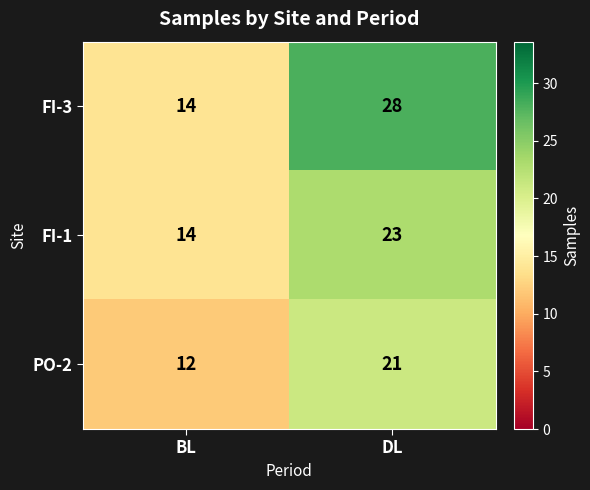

Reading right to left, what are all the values shown in this chart?

FI-3: 28	14
FI-1: 23	14
PO-2: 21	12